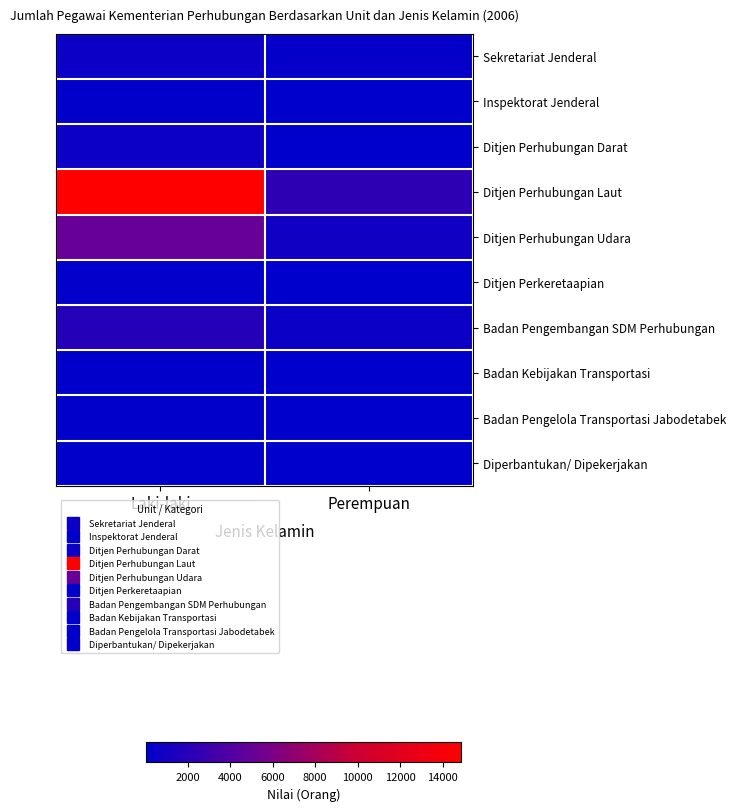

Which series has the largest total across all categories?

Ditjen Perhubungan Laut